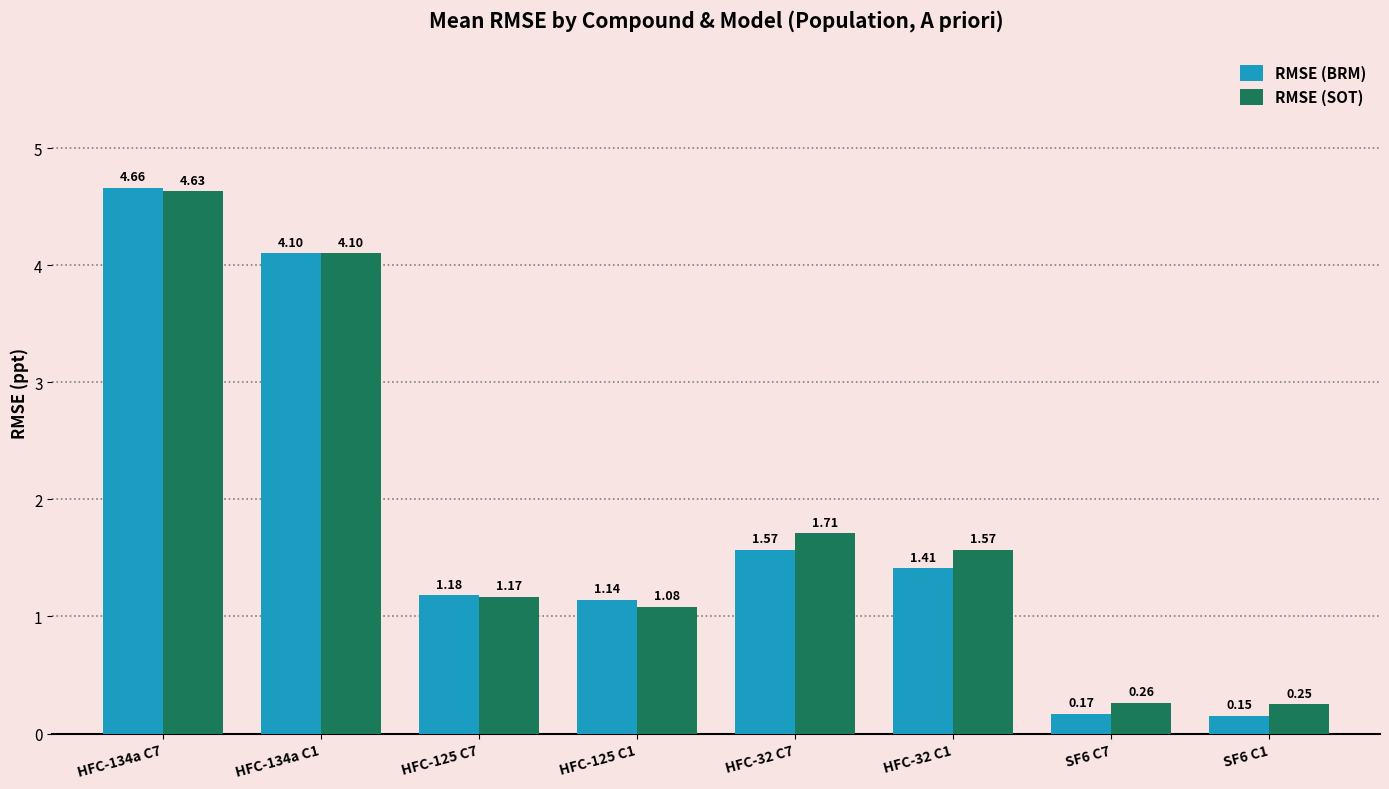

Which series has the largest total across all categories?

RMSE (SOT)